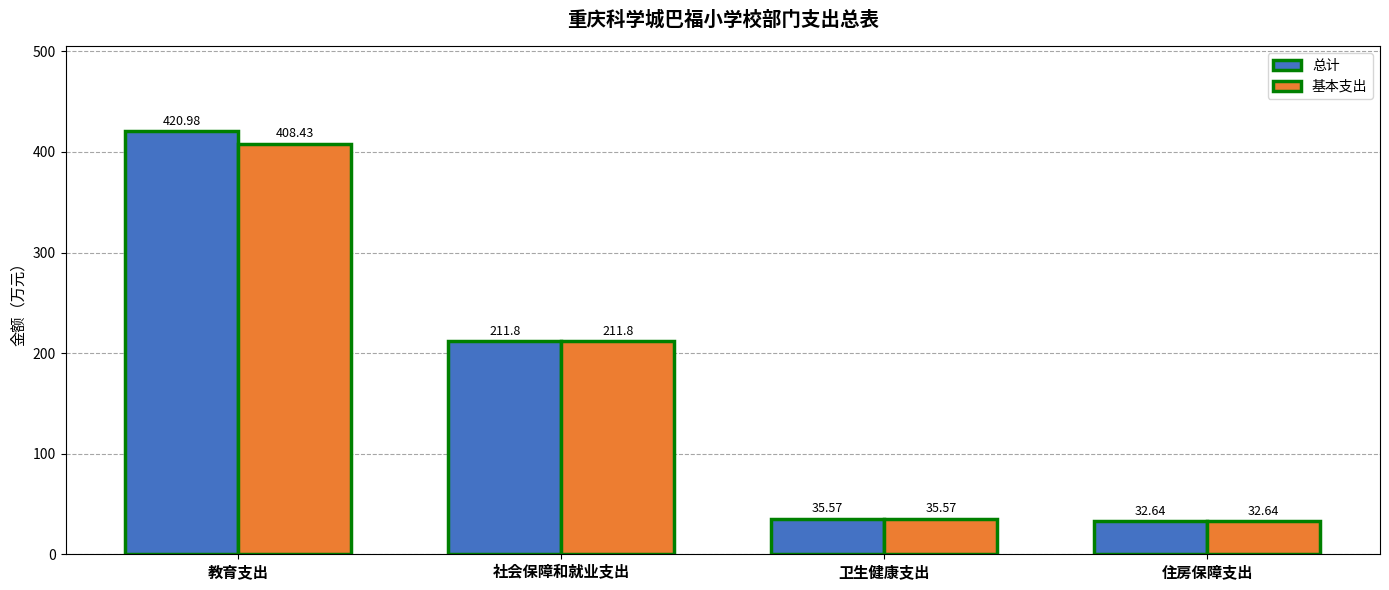

How many groups of bars are there?

4